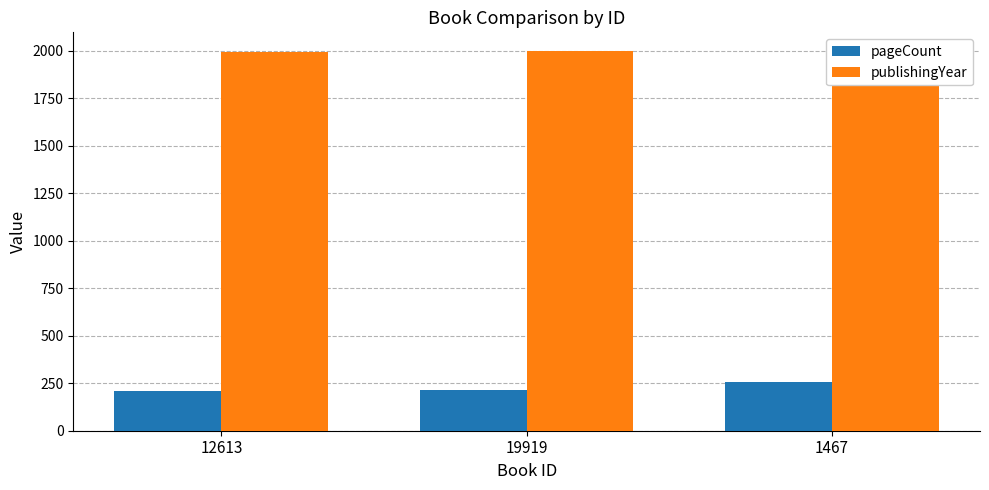

What is the difference between the maximum and minimum values in the pageCount series?

48